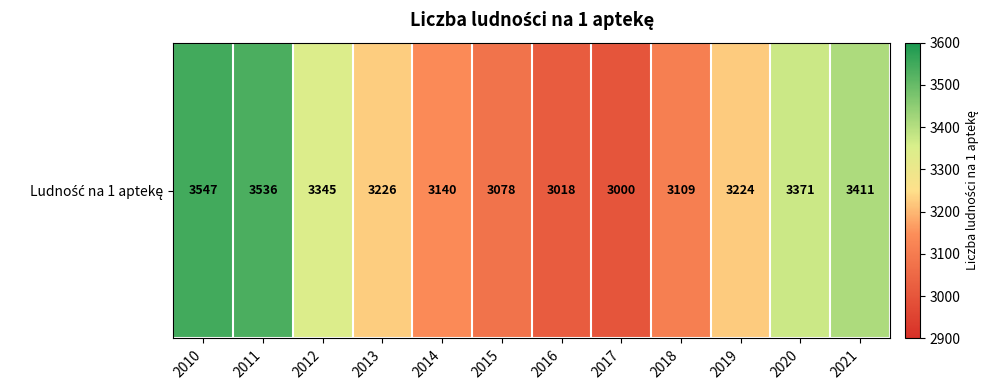

Is it true that the value at 2020 is 3371?

True